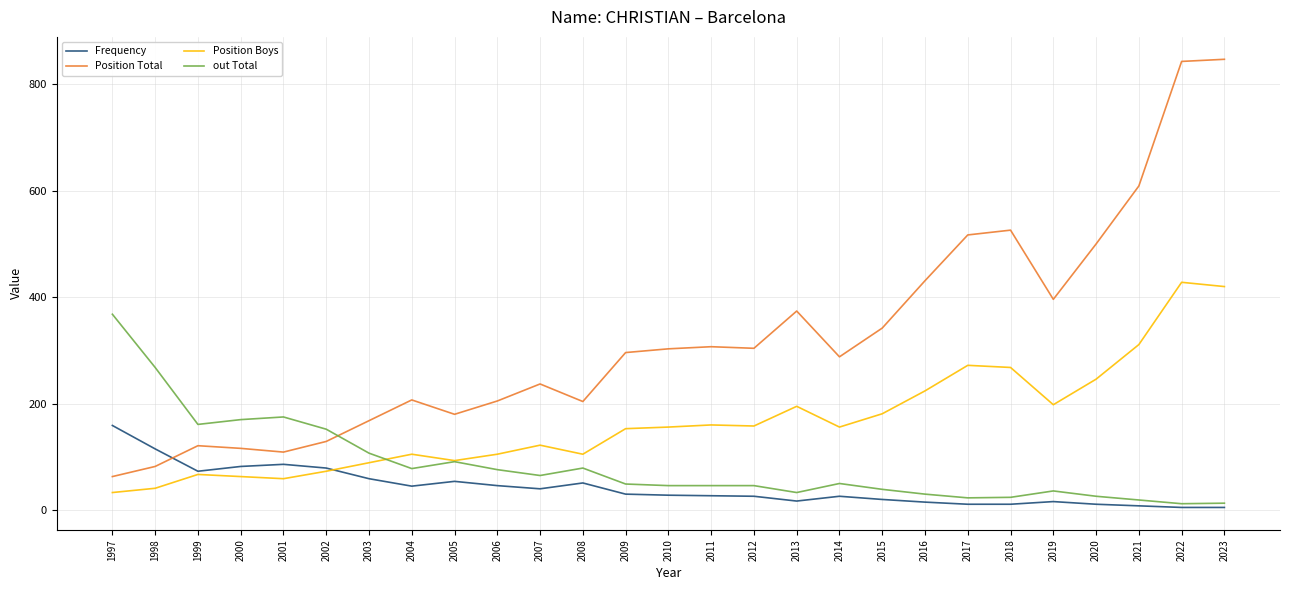

Is the value of Position Total at 2019 greater than the value of out Total at 1997?

Yes